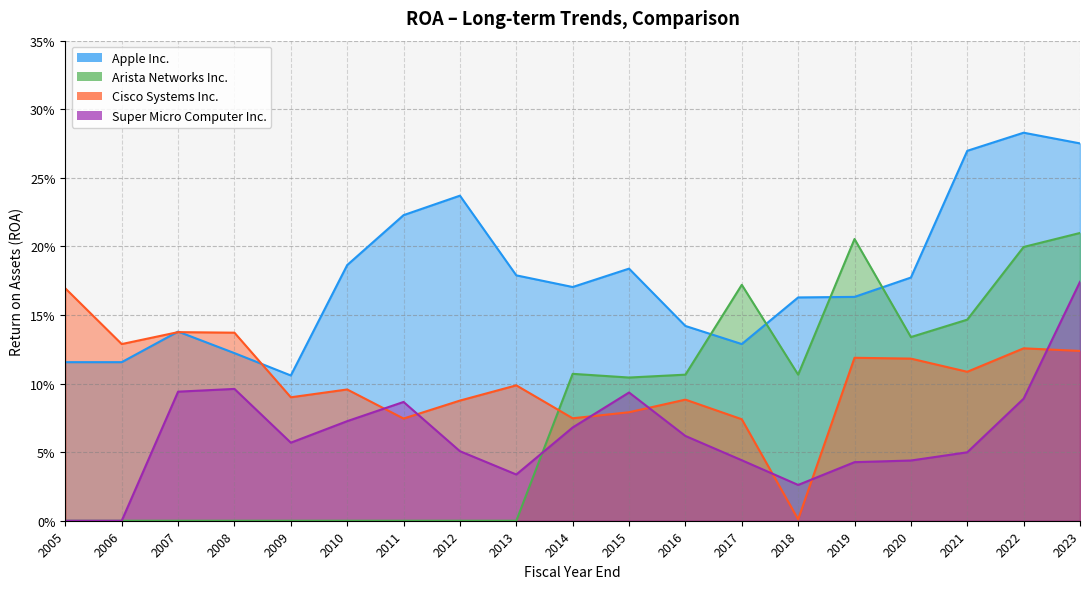

Between which two adjacent categories do Cisco Systems Inc. and Super Micro Computer Inc. first intersect?

2023 and 2022